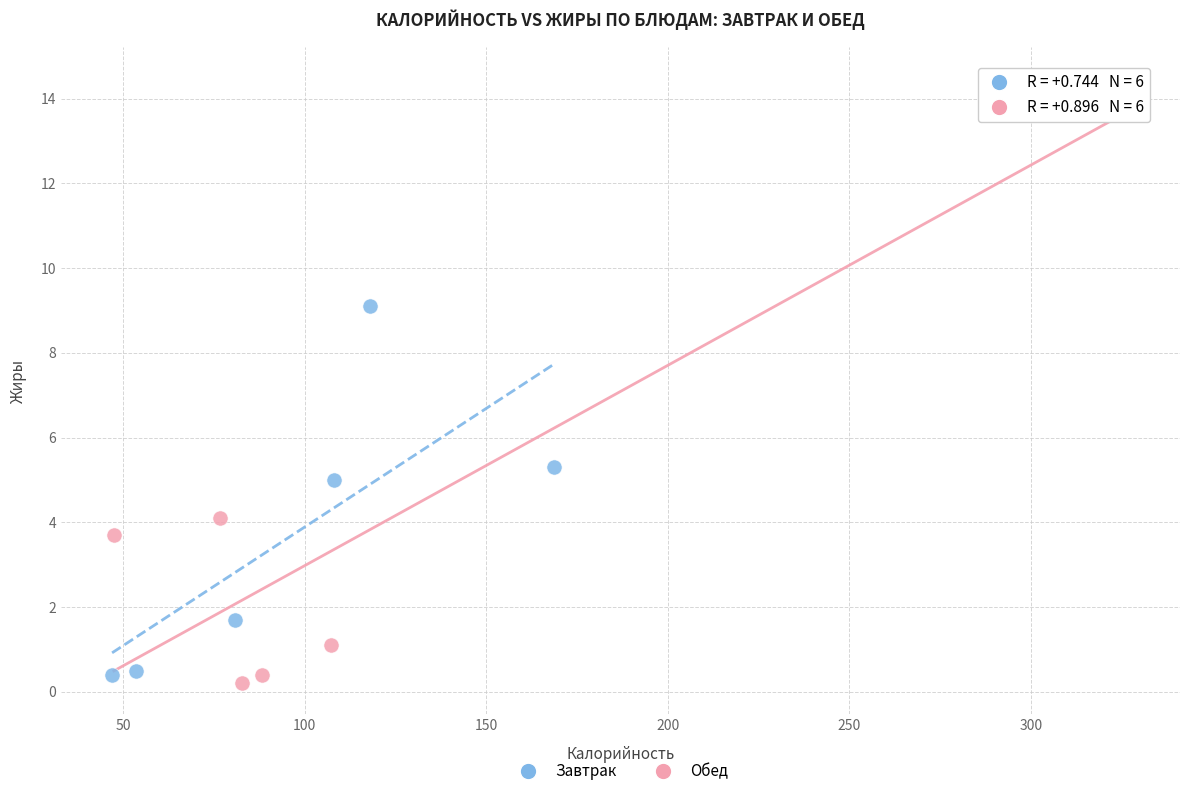

Which series reaches the maximum Y coordinate?

Обед